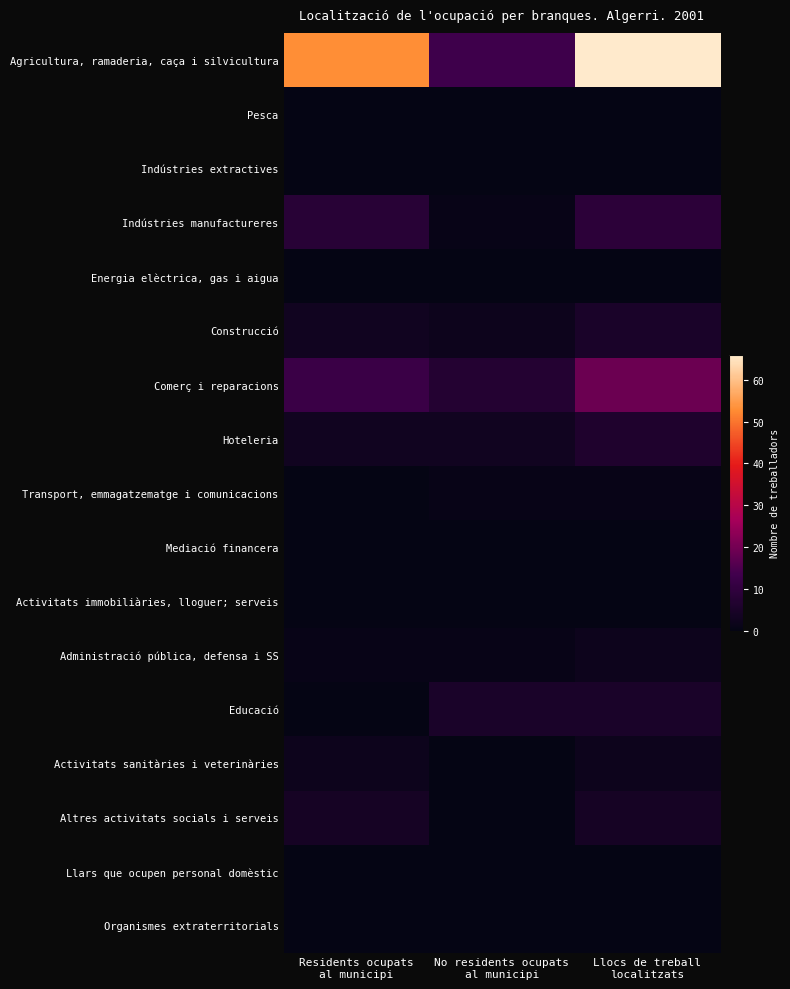

Reading right to left, what are all the values shown in this chart?

Agricultura, ramaderia, caça i silvicultura: Llocs de treball
localitzats=66	No residents ocupats
al municipi=13	Residents ocupats
al municipi=53
Pesca: Llocs de treball
localitzats=0	No residents ocupats
al municipi=0	Residents ocupats
al municipi=0
Indústries extractives: Llocs de treball
localitzats=0	No residents ocupats
al municipi=0	Residents ocupats
al municipi=0
Indústries manufactureres: Llocs de treball
localitzats=9	No residents ocupats
al municipi=1	Residents ocupats
al municipi=8
Energia elèctrica, gas i aigua: Llocs de treball
localitzats=0	No residents ocupats
al municipi=0	Residents ocupats
al municipi=0
Construcció: Llocs de treball
localitzats=5	No residents ocupats
al municipi=2	Residents ocupats
al municipi=3
Comerç i reparacions: Llocs de treball
localitzats=19	No residents ocupats
al municipi=7	Residents ocupats
al municipi=12
Hoteleria: Llocs de treball
localitzats=6	No residents ocupats
al municipi=3	Residents ocupats
al municipi=3
Transport, emmagatzematge i comunicacions: Llocs de treball
localitzats=1	No residents ocupats
al municipi=1	Residents ocupats
al municipi=0
Mediació financera: Llocs de treball
localitzats=0	No residents ocupats
al municipi=0	Residents ocupats
al municipi=0
Activitats immobiliàries, lloguer; serveis: Llocs de treball
localitzats=0	No residents ocupats
al municipi=0	Residents ocupats
al municipi=0
Administració pública, defensa i SS: Llocs de treball
localitzats=2	No residents ocupats
al municipi=1	Residents ocupats
al municipi=1
Educació: Llocs de treball
localitzats=5	No residents ocupats
al municipi=5	Residents ocupats
al municipi=0
Activitats sanitàries i veterinàries: Llocs de treball
localitzats=2	No residents ocupats
al municipi=0	Residents ocupats
al municipi=2
Altres activitats socials i serveis: Llocs de treball
localitzats=4	No residents ocupats
al municipi=0	Residents ocupats
al municipi=4
Llars que ocupen personal domèstic: Llocs de treball
localitzats=0	No residents ocupats
al municipi=0	Residents ocupats
al municipi=0
Organismes extraterritorials: Llocs de treball
localitzats=0	No residents ocupats
al municipi=0	Residents ocupats
al municipi=0